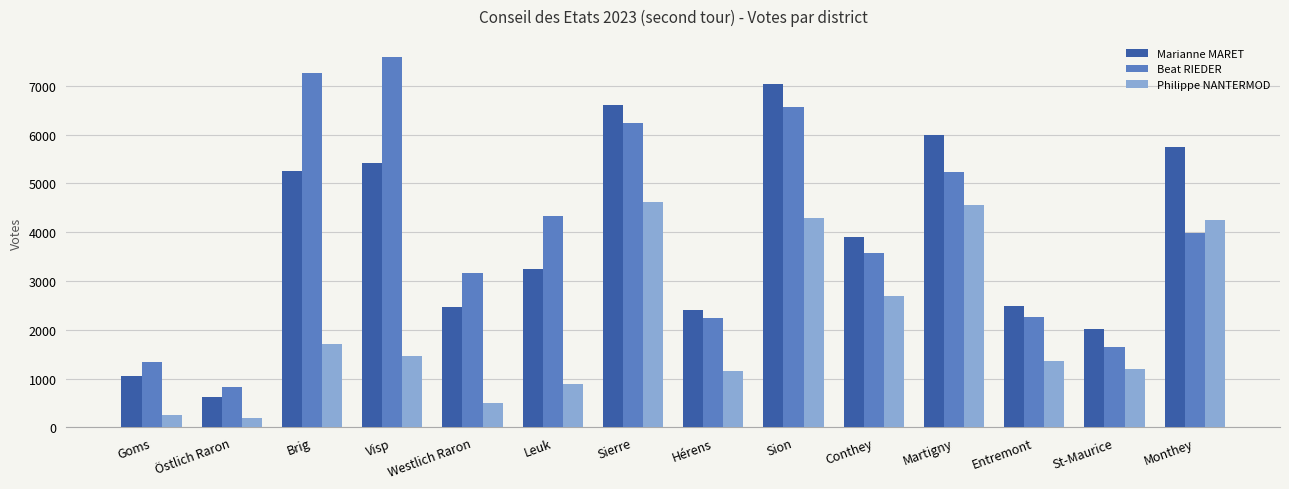

The Beat RIEDER series shows 833 at Östlich Raron. True or false?

True